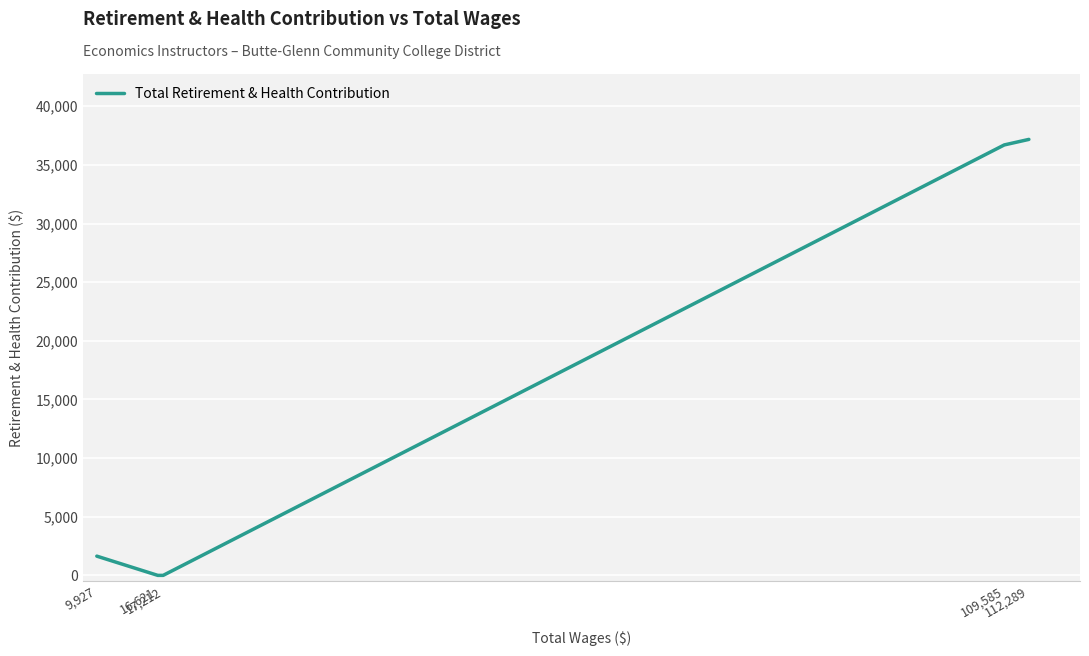

What is the average value?

15104